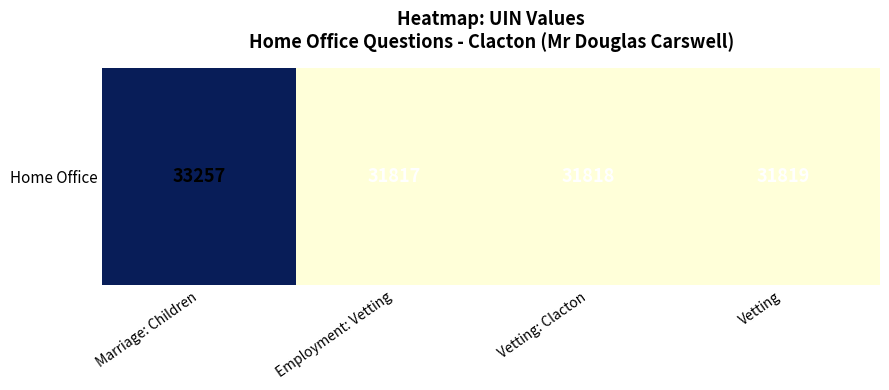

What is the difference between the second highest and second lowest values?

1